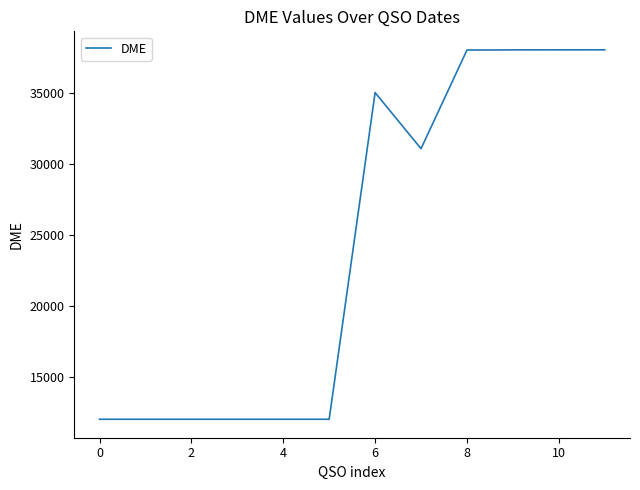

What is the smallest value displayed?

12040